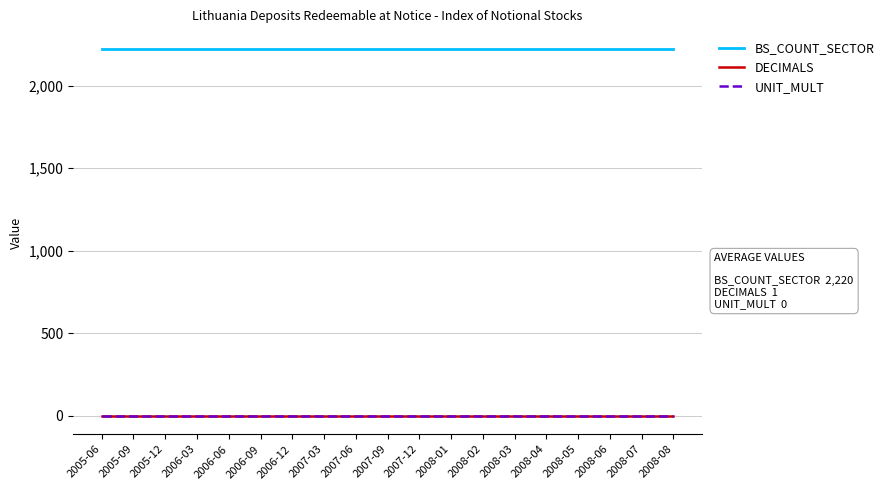

Which series has the largest total across all categories?

BS_COUNT_SECTOR